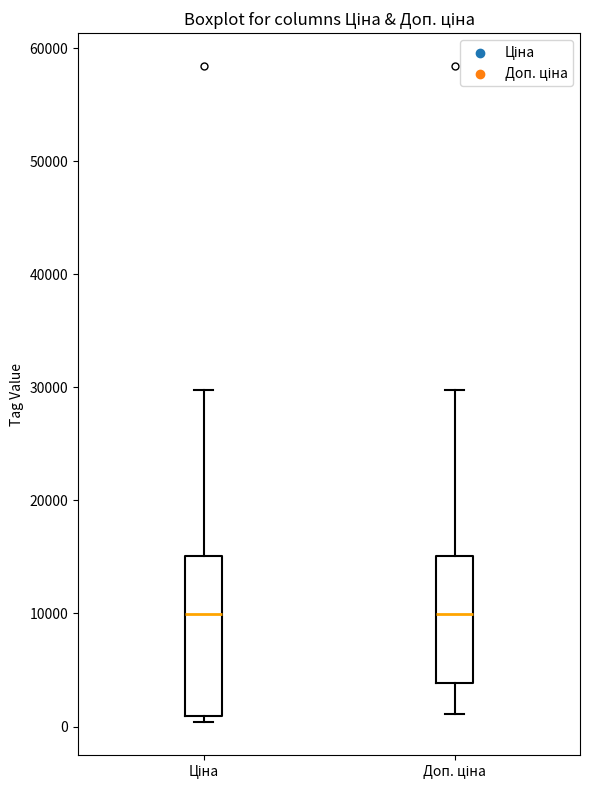

Reading left to right, read every box against the y-axis: the position of its median line, the range the box covers, and the ends of its whiskers. The values are not printed on the chart, so give them approximately, as read against the axis.

Ціна: median 10000, box 1000 to 15000, whiskers 0 to 30000
Доп. ціна: median 10000, box 4000 to 15000, whiskers 1000 to 30000